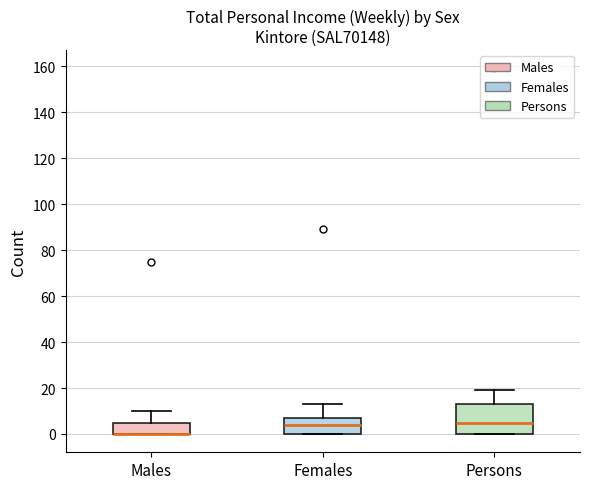

Which box is the tallest, from its lower edge to its upper edge?

Persons